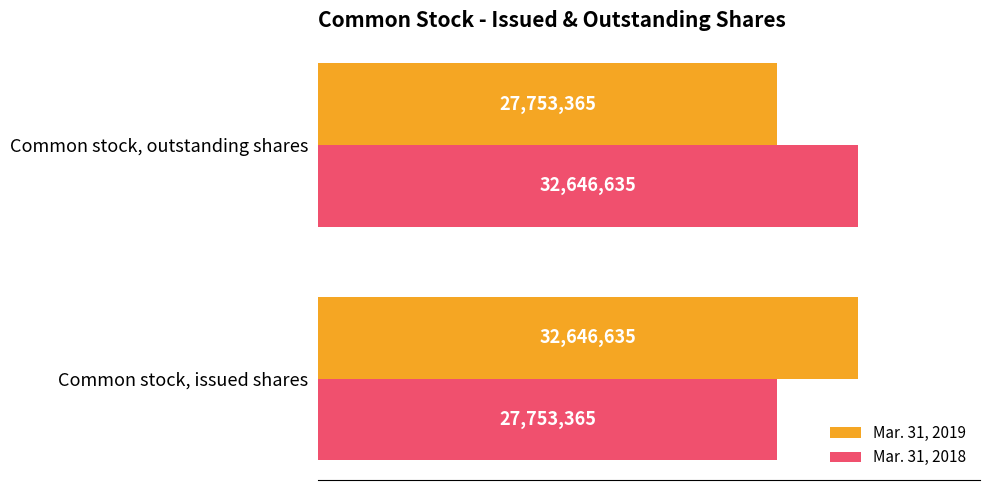

What is the sum of all Mar. 31, 2019 values?

60400000